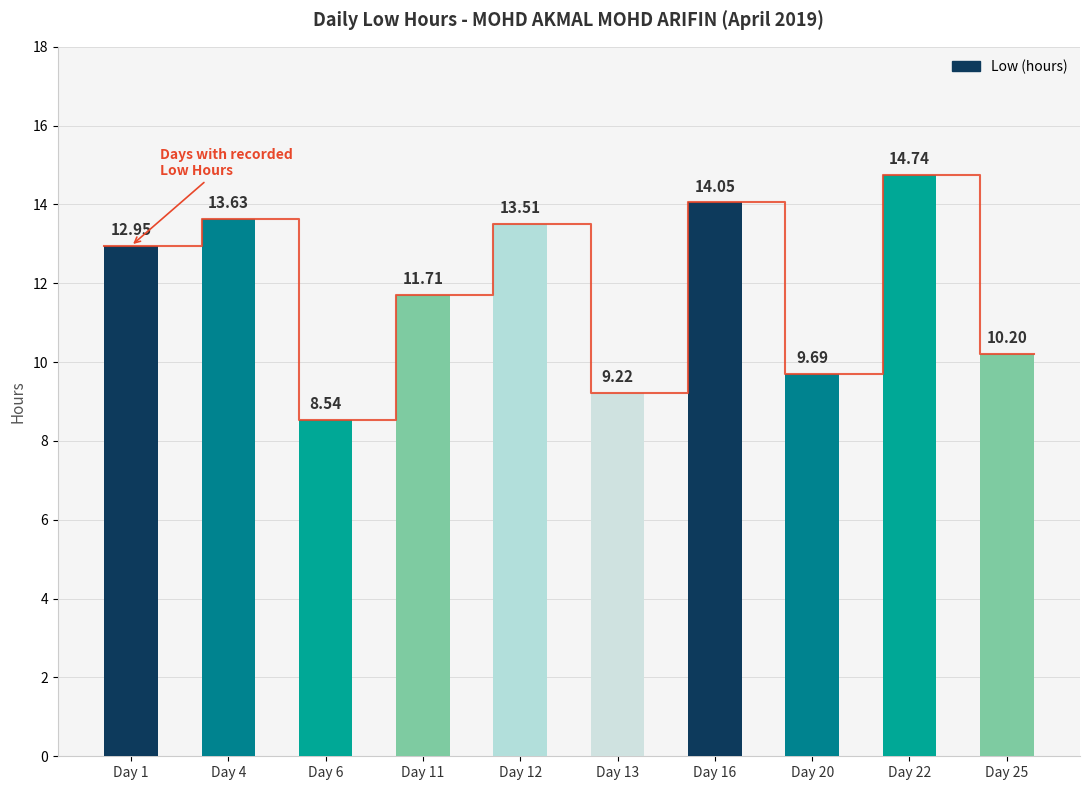

Reading left to right, list all the values displayed in this chart.

Day 1=12.9	Day 4=13.6	Day 6=8.5	Day 11=11.7	Day 12=13.5	Day 13=9.2	Day 16=14.1	Day 20=9.7	Day 22=14.7	Day 25=10.2